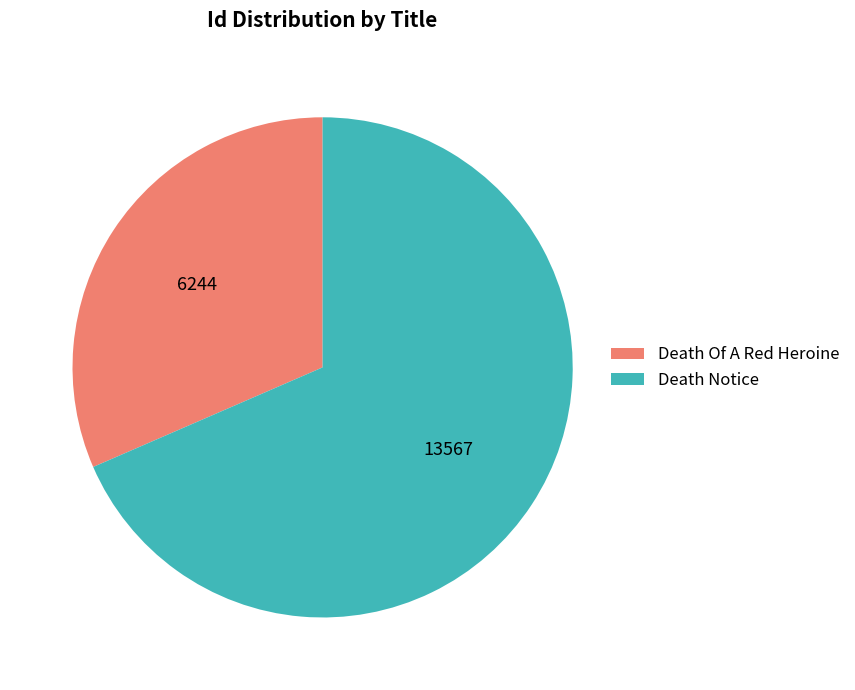

Rank the categories by value from lowest to highest.

Death Of A Red Heroine, Death Notice